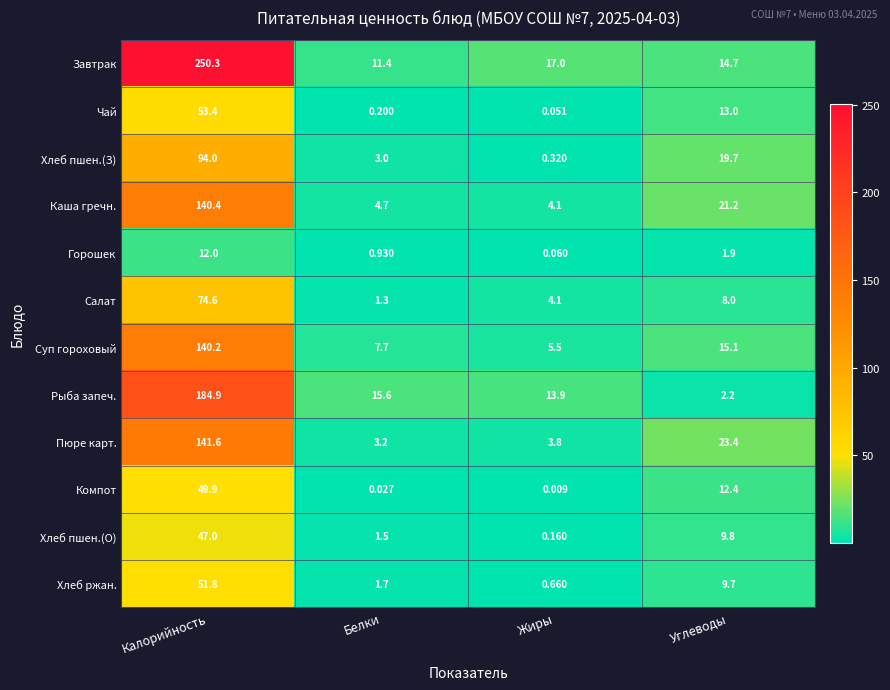

What is the spread (max minus min) of values at Калорийность?

238.3